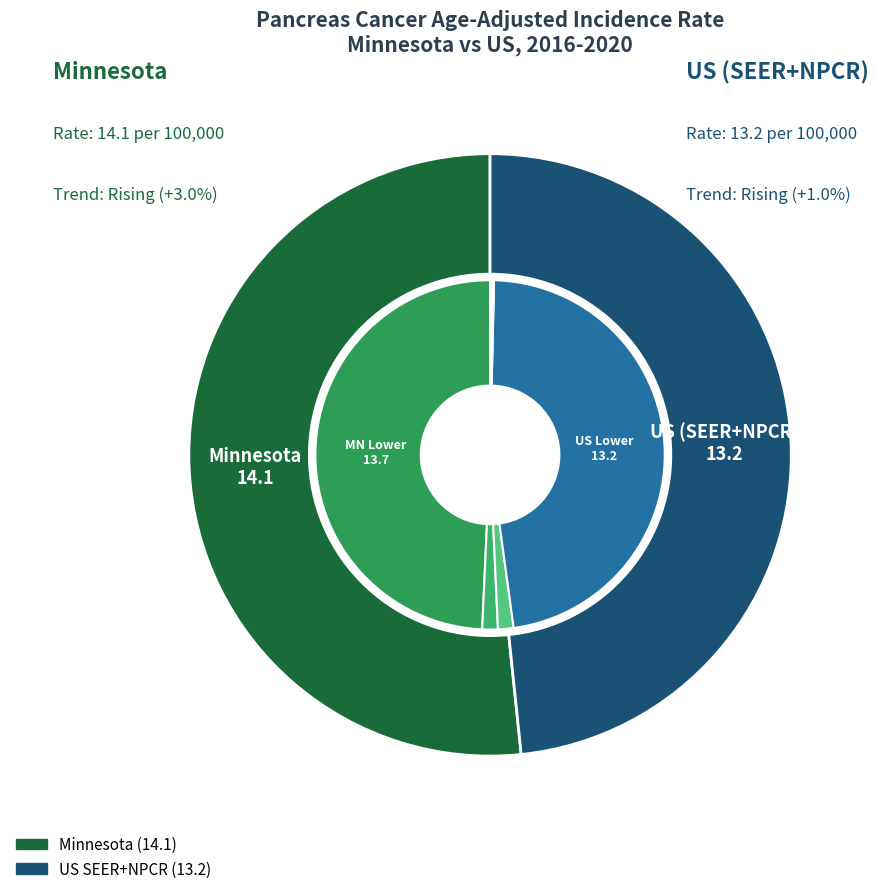

How many slices are in this pie chart?

2